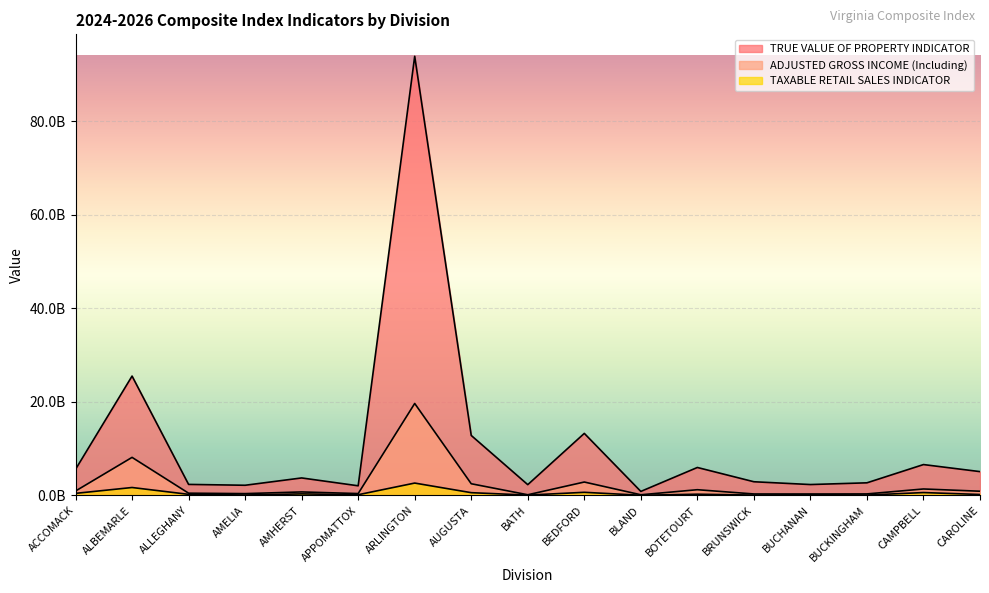

Count the number of categories in the chart.

17